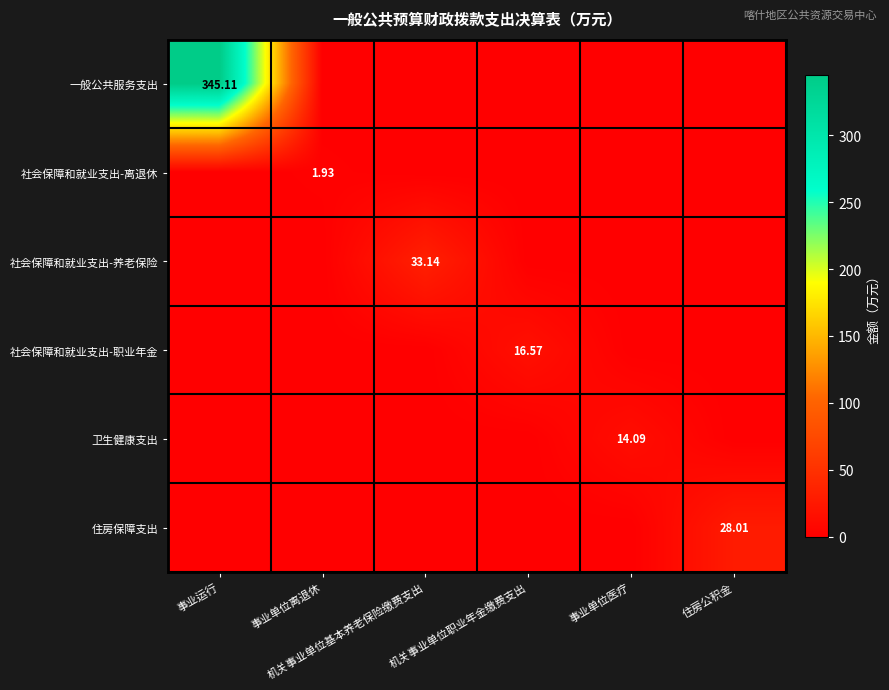

What is the total value across all series at 事业单位医疗?

14.1